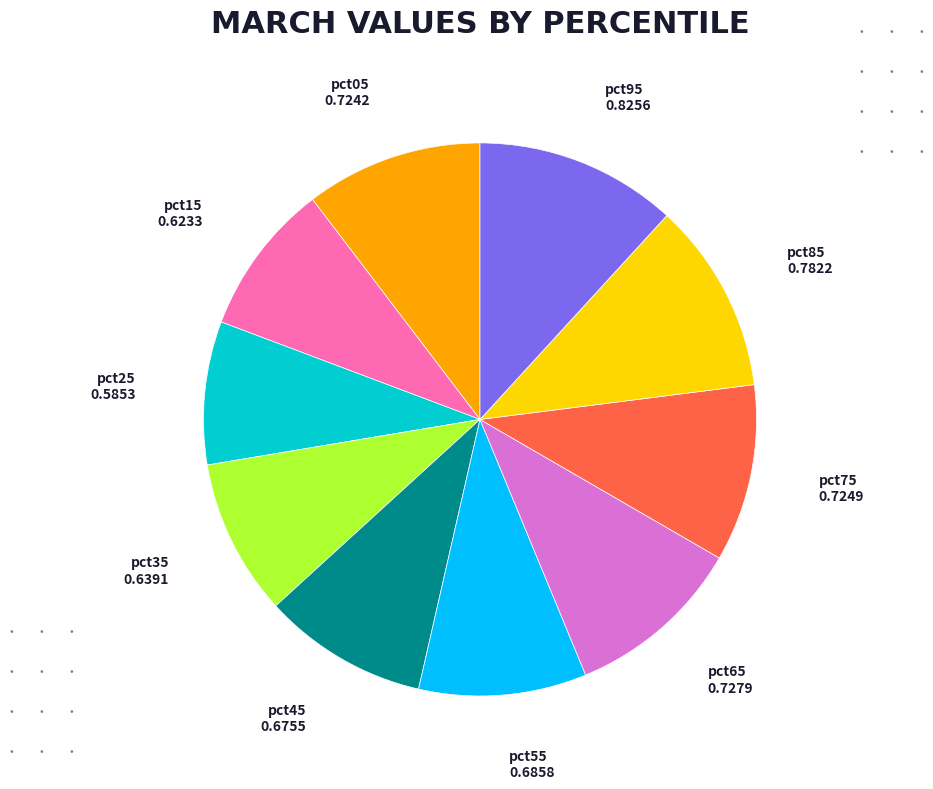

How many slices are in this pie chart?

10